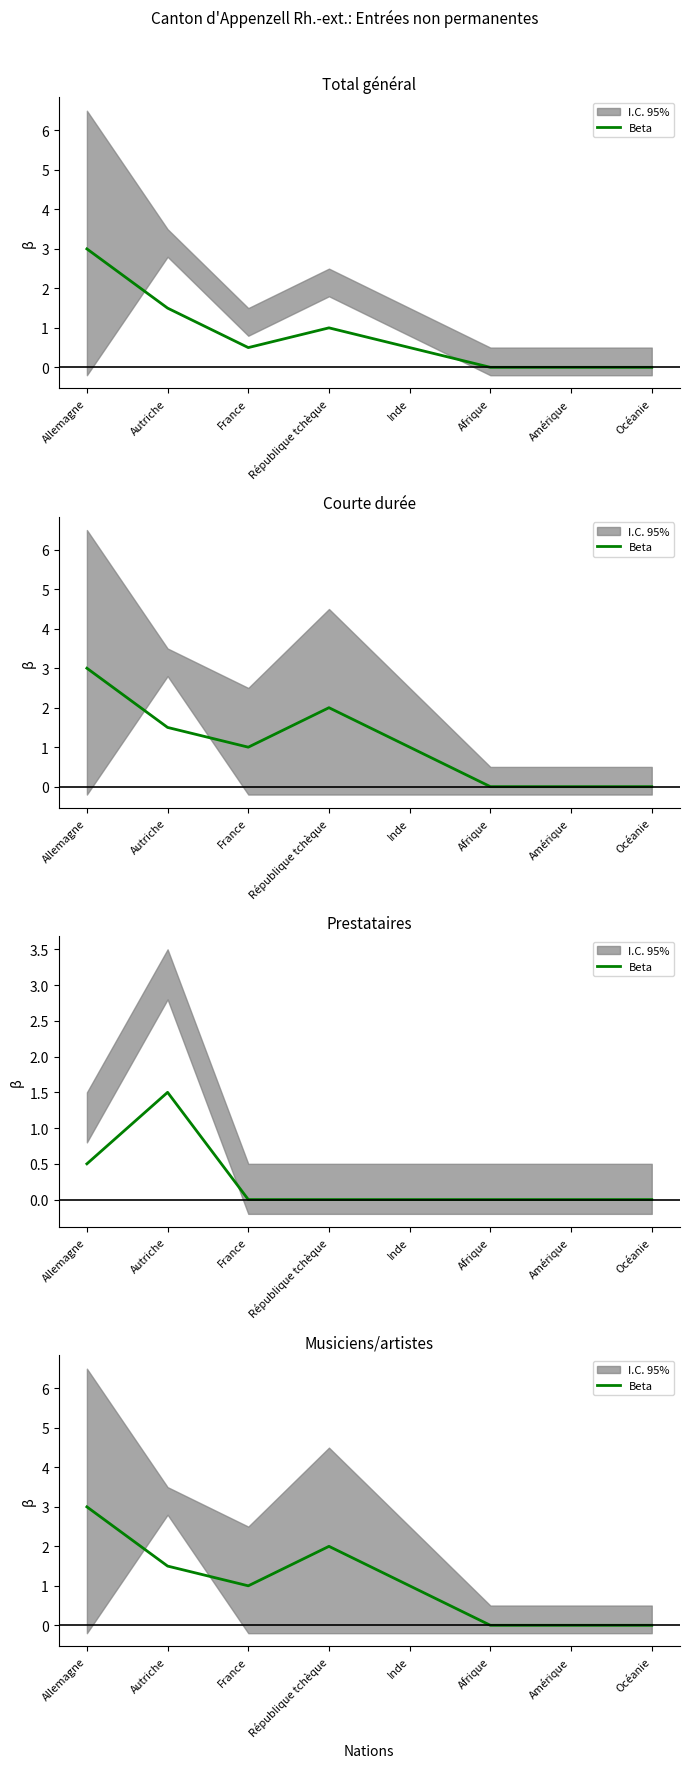

What is the label of the 1st point from the right?

Océanie